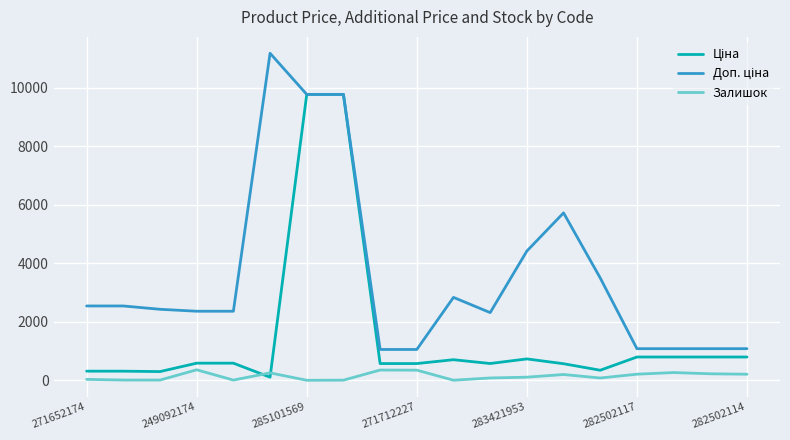

What is the highest value of the Залишок series?

365.0